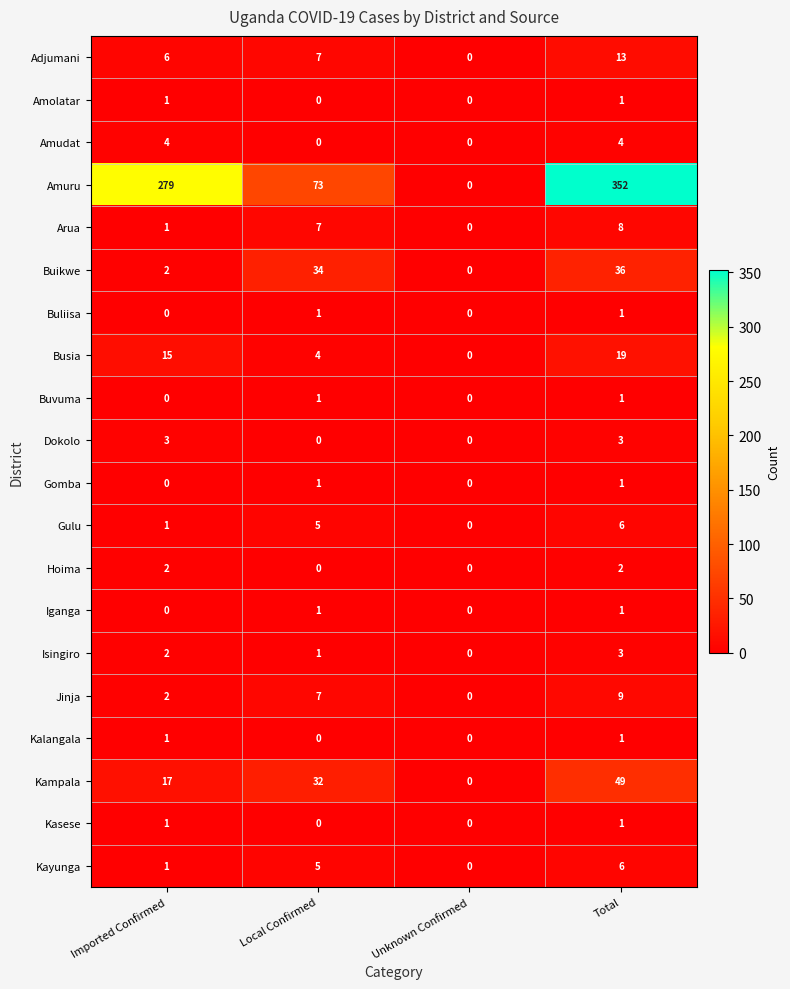

Which series has the largest total across all categories?

Amuru